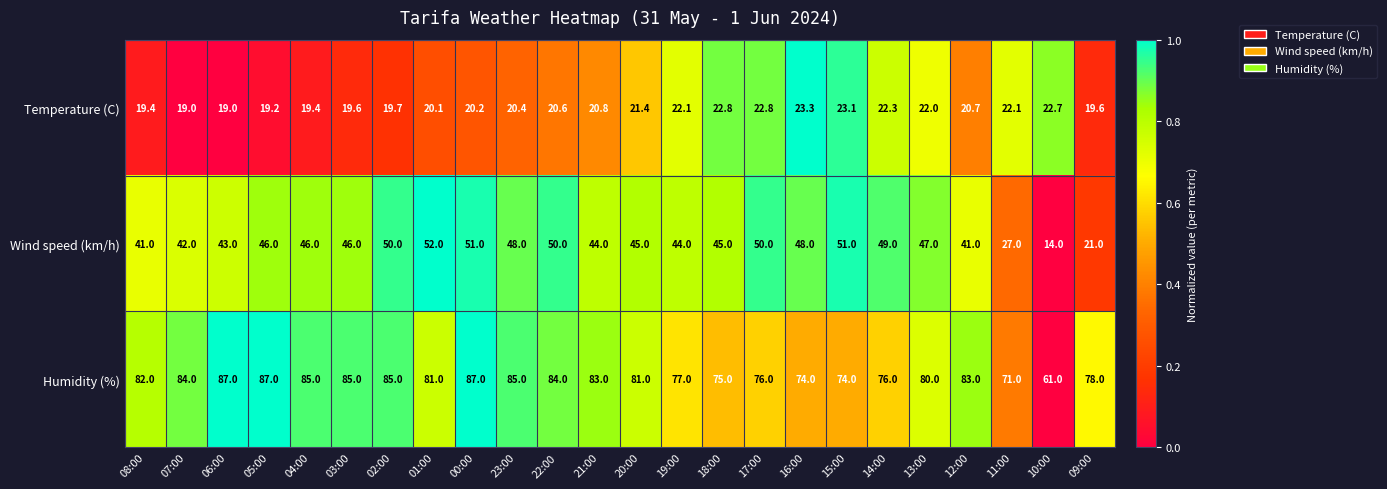

Where is Temperature (C) nearest to the value 21?

21:00